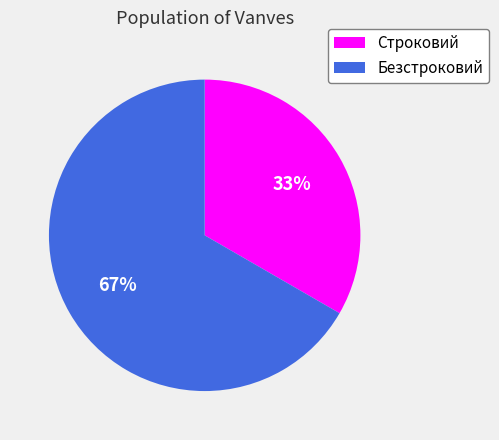

Is it true that Безстроковий is 67% of the pie?

True